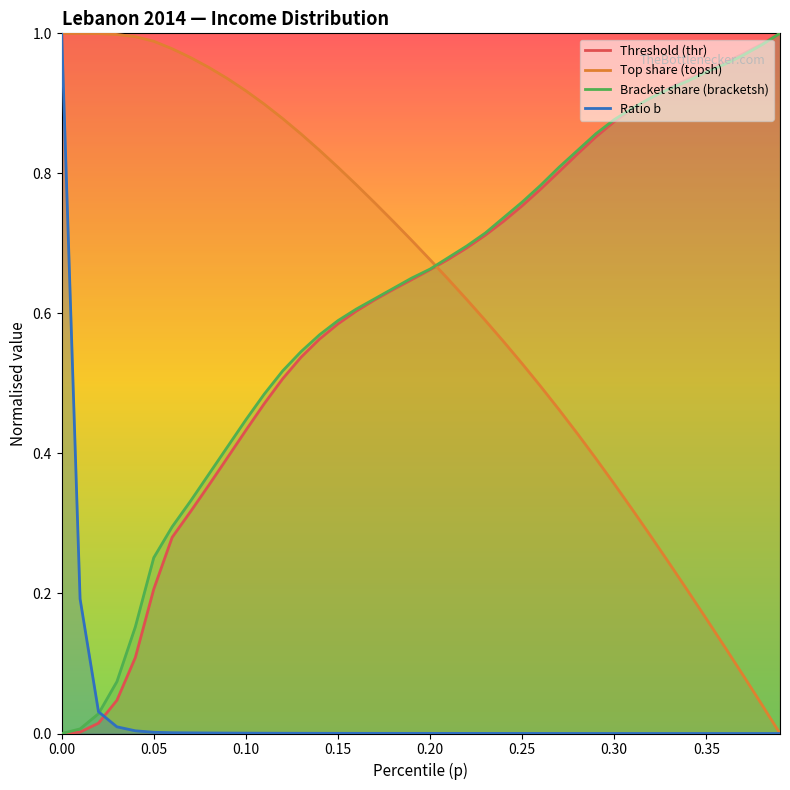

What is the maximum value for Top share (topsh)?

1.0